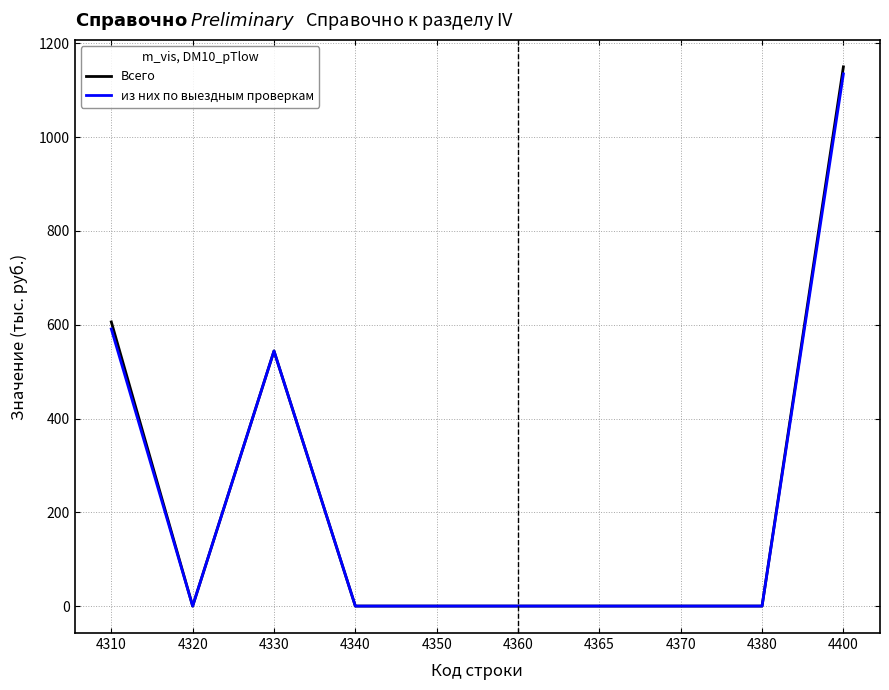

What is the difference between the maximum and minimum values in the Всего series?

1150